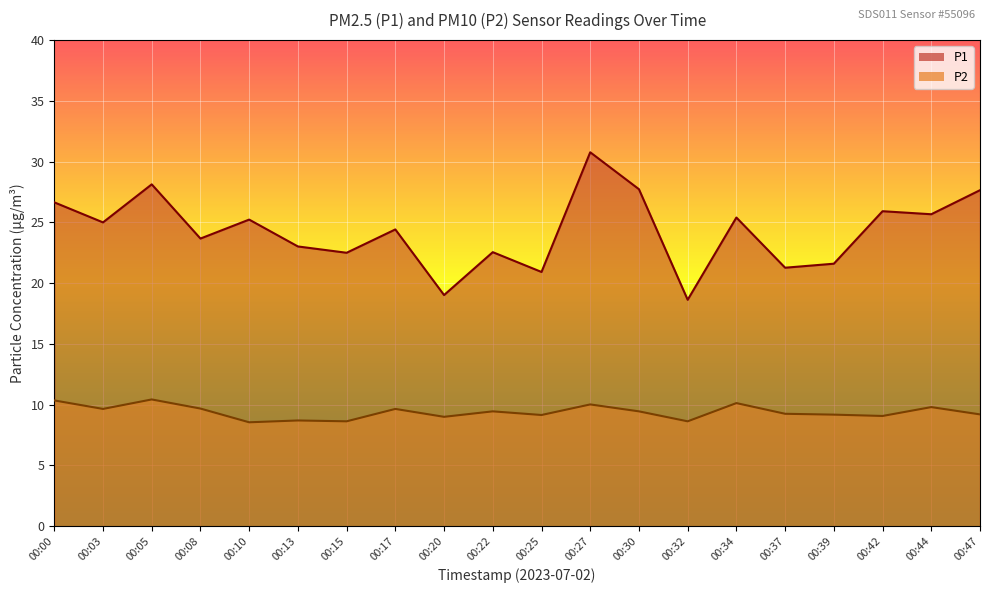

List the series in order of their peak value, highest first.

P1, P2